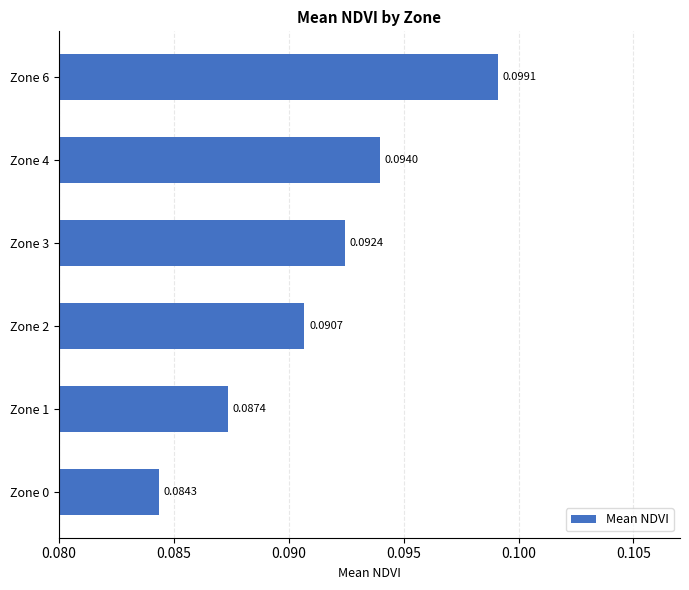

How many bars are there in total?

6